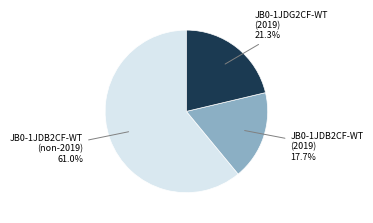

Is there a majority slice in this chart?

Yes